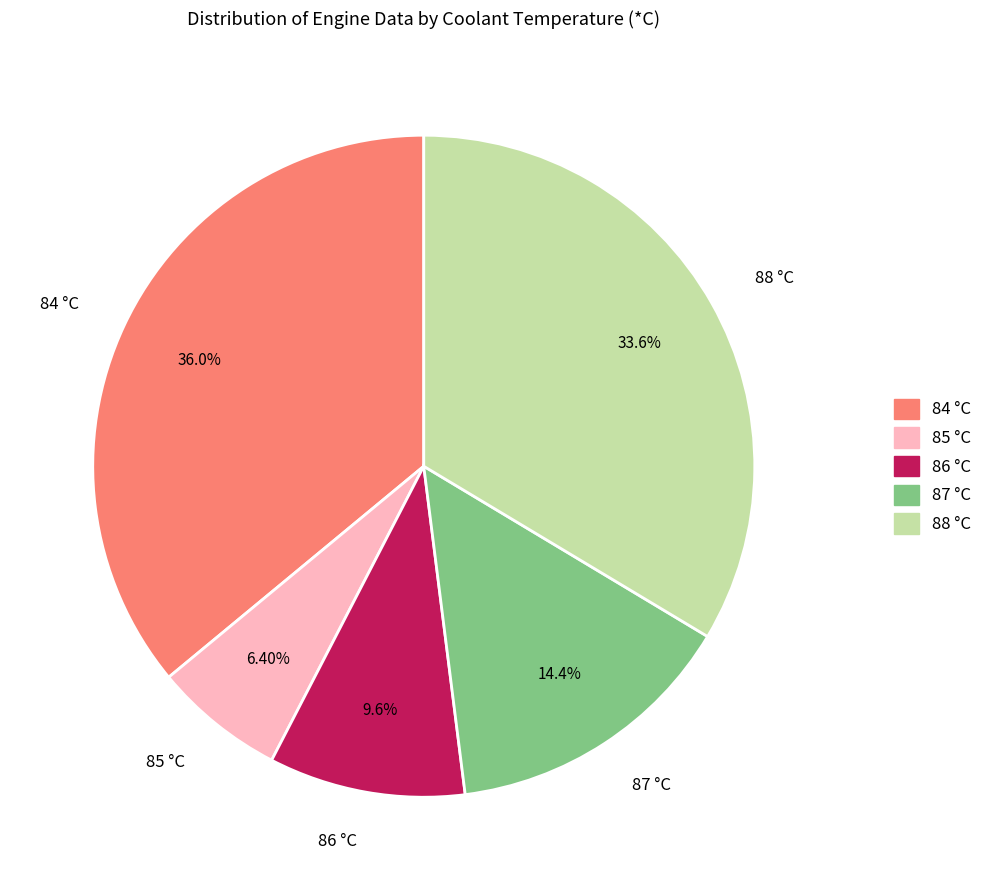

Is there any slice that represents more than half of the pie?

No